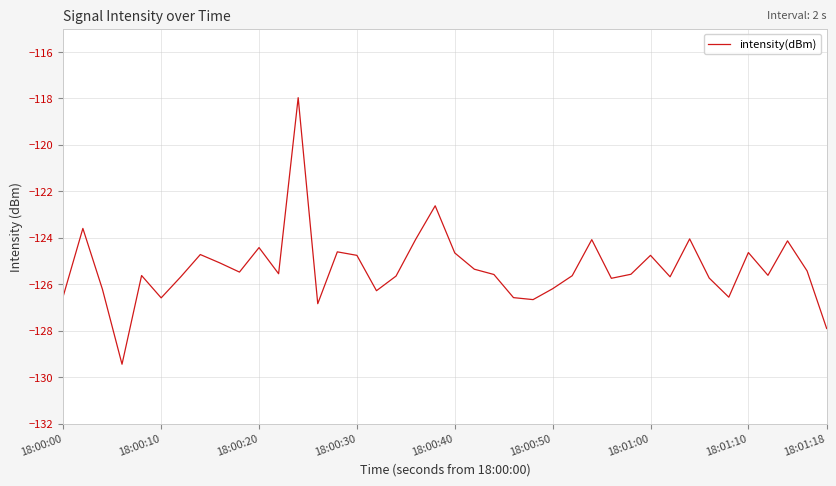

True or false: the data has more than 2 interior local peaks.

True